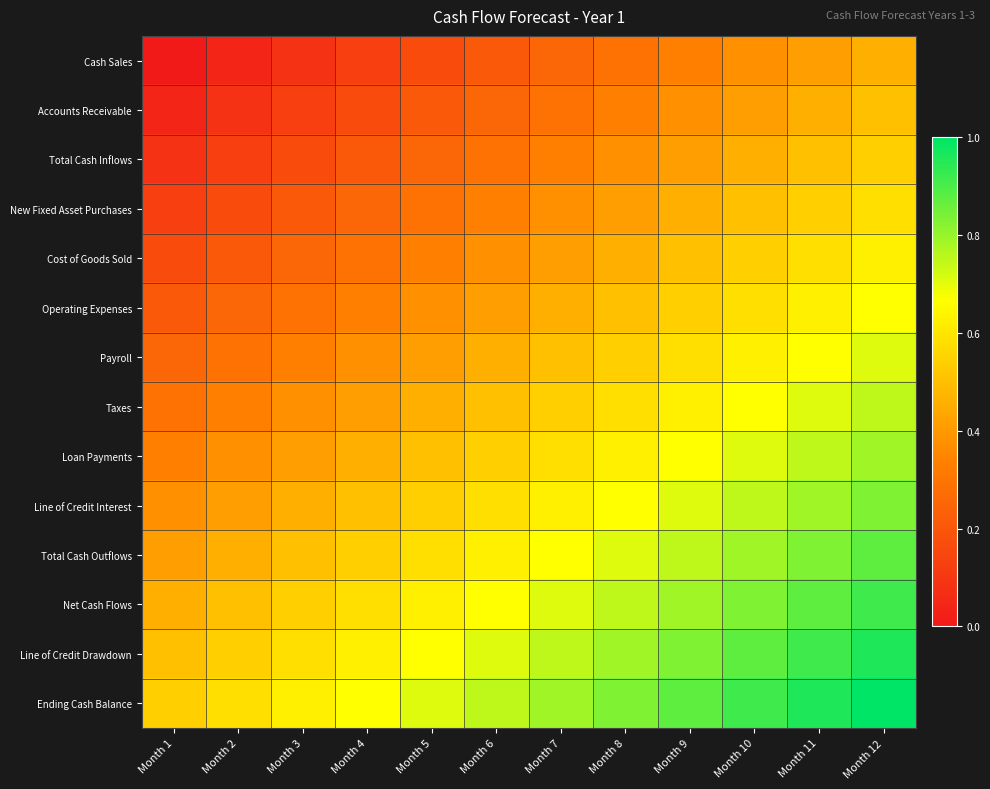

At how many categories does at least one series exceed 0?

12